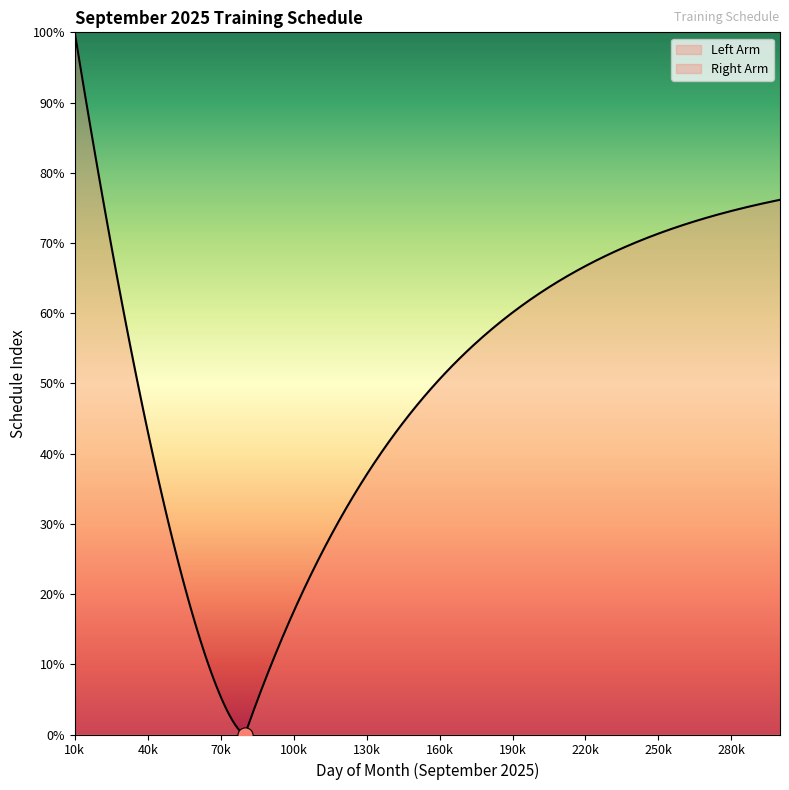

Approximately how many times larger is the value at 2 compared to 27?

0.1